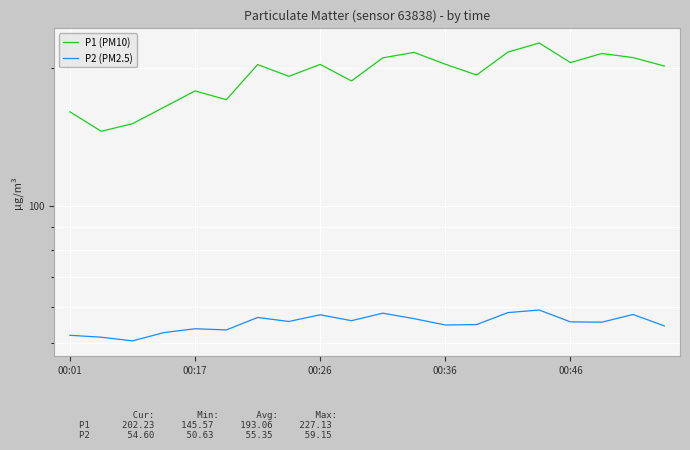

Which series has the largest total across all categories?

P1 (PM10)